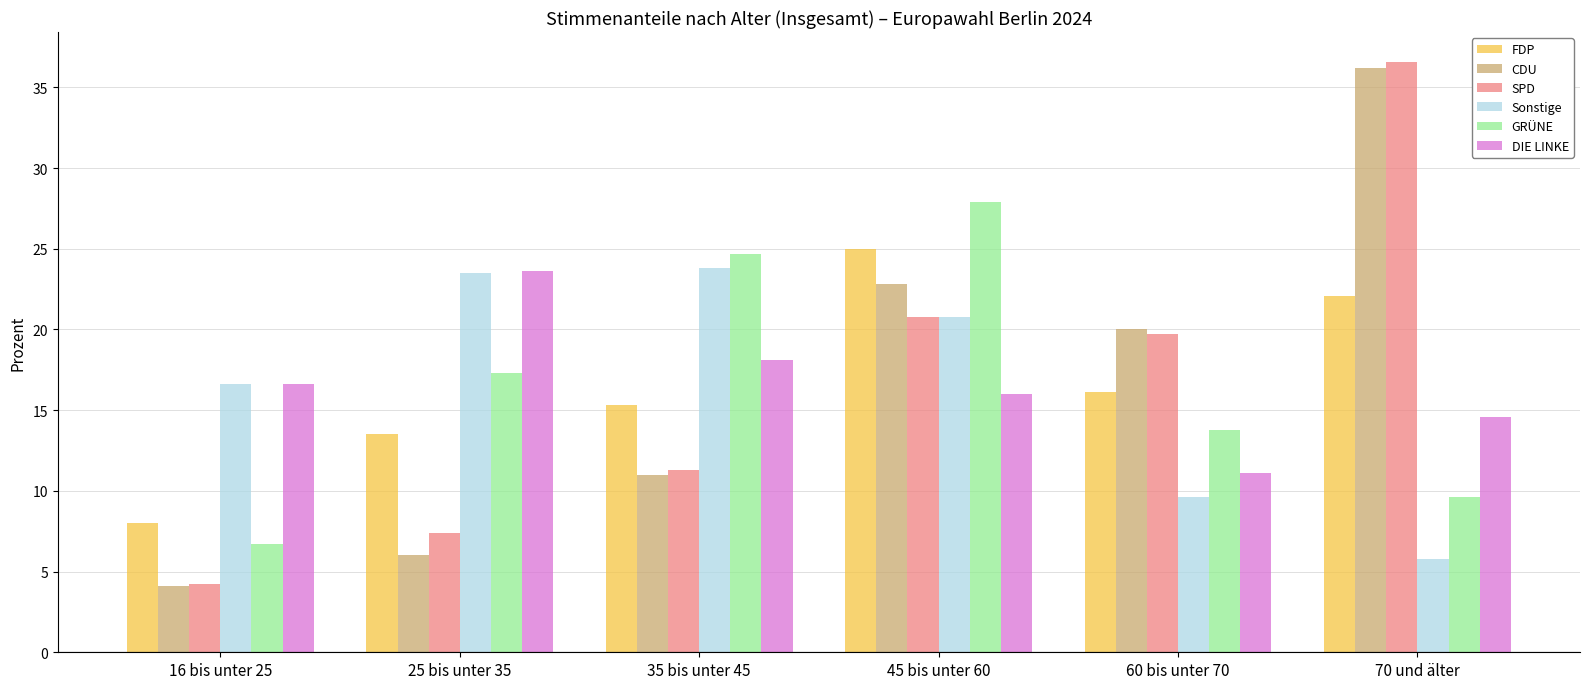

Which series has the largest range (max minus min)?

SPD